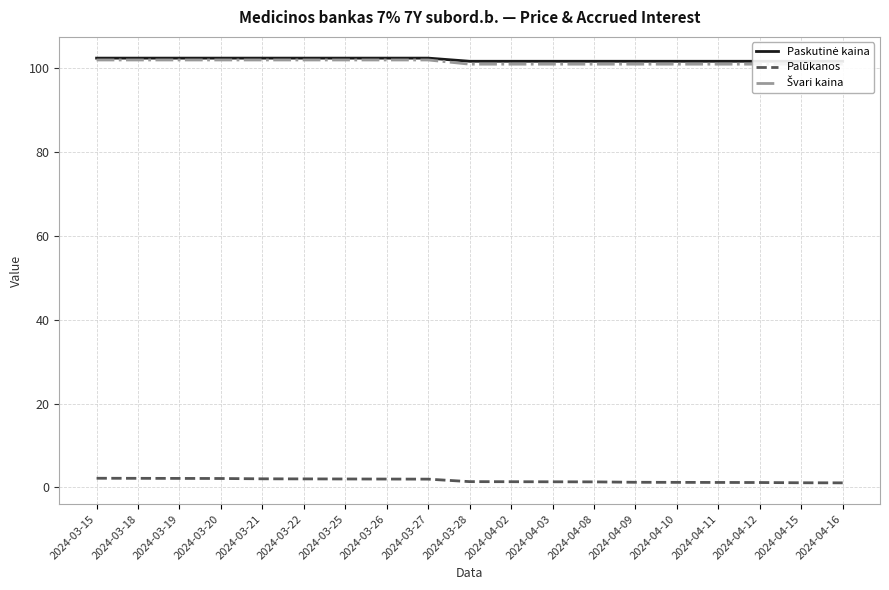

What is the sum of all Švari kaina values?

1928.0